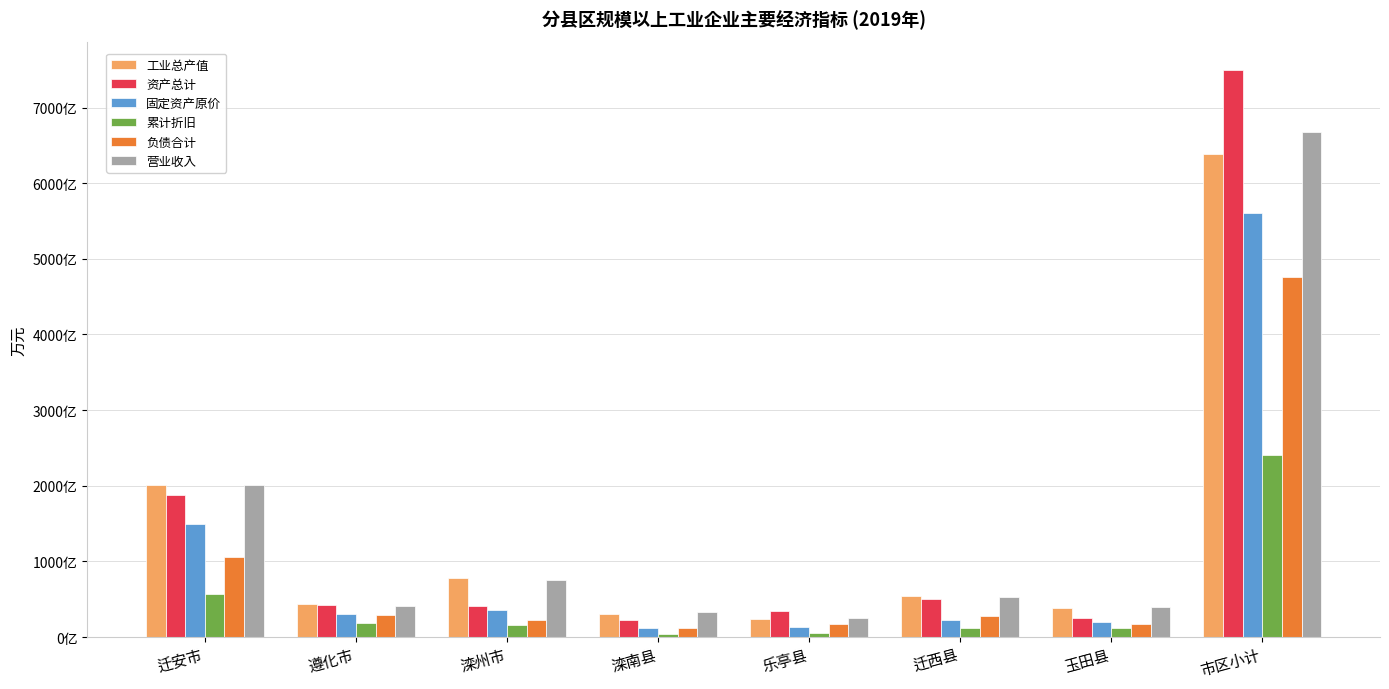

Between 滦南县 and 迁西县, which series saw the biggest shift?

资产总计